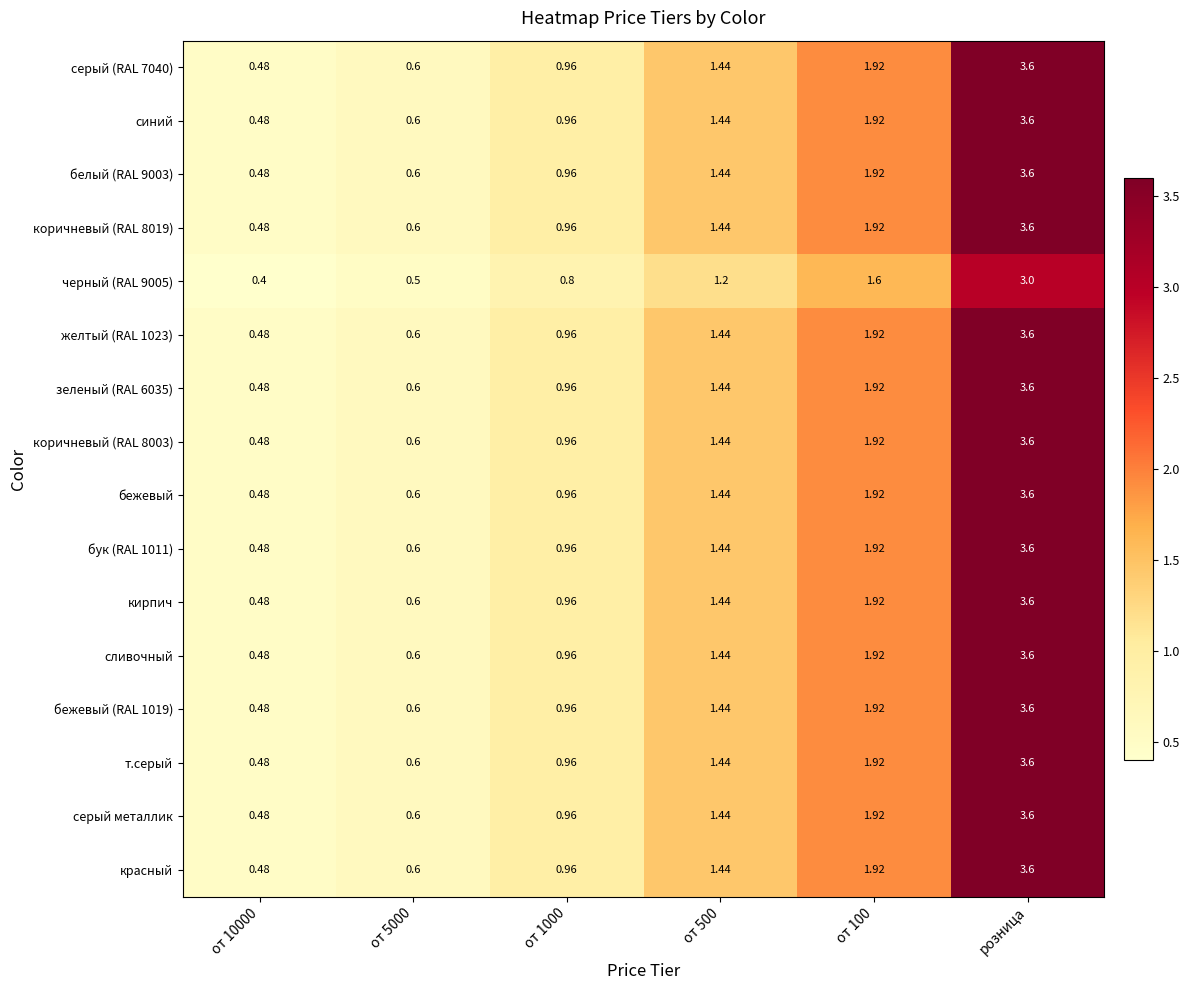

At which category is the sum across all series the highest?

розница